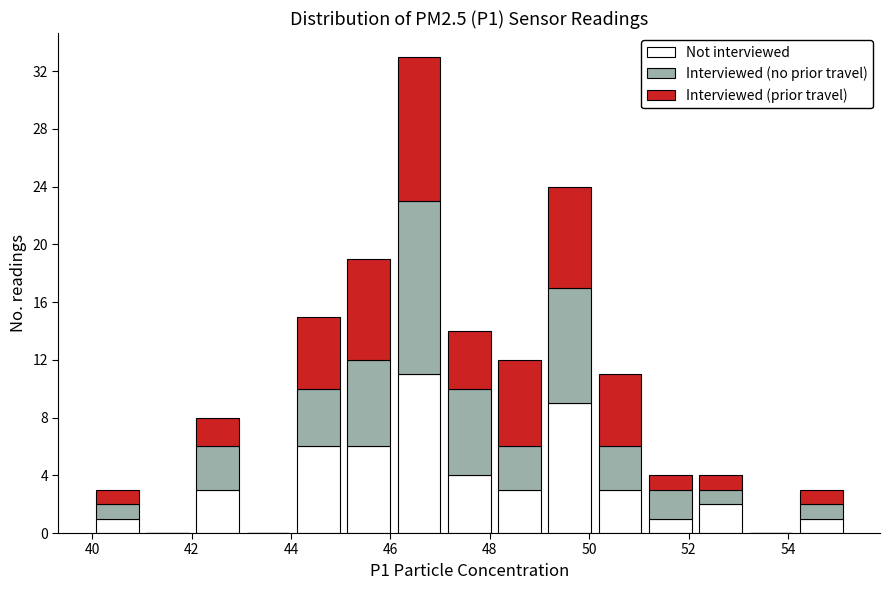

What is the total height of the stacked bar covering 49.2 to 50.2 on the x-axis? Neither the bar edges nor the heights are printed on the chart, so give them approximately, as read against the axes.

24